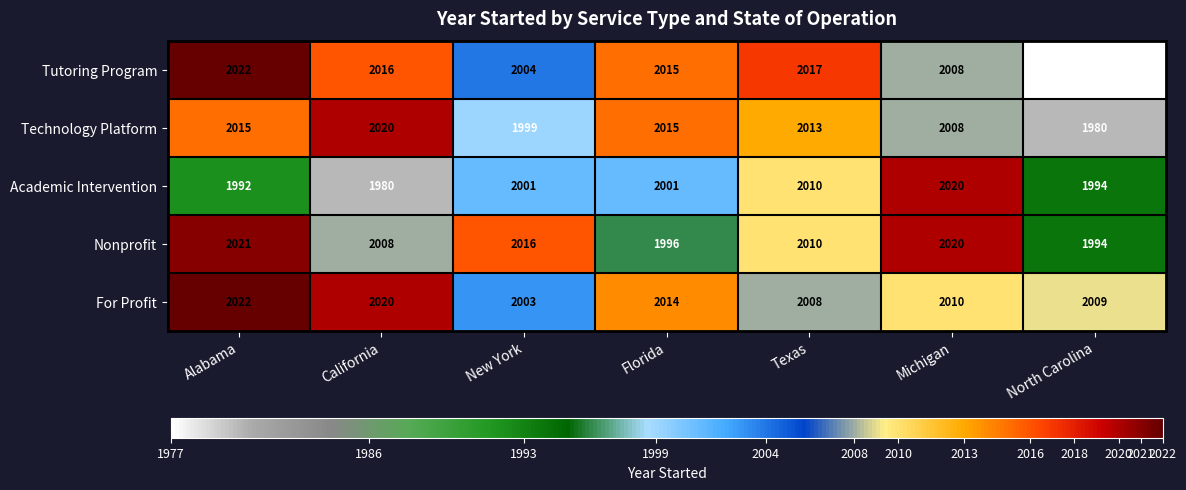

How many data points in For Profit are less than 2010?

3